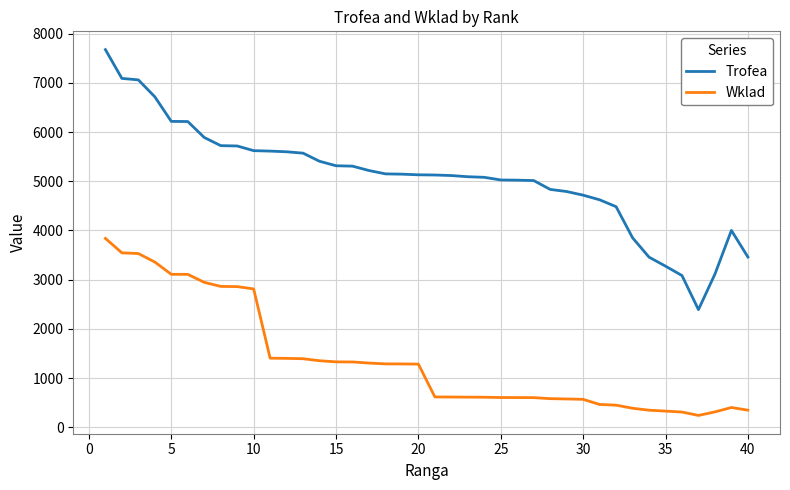

List the series in order of their overall mean, lowest first.

Wklad, Trofea